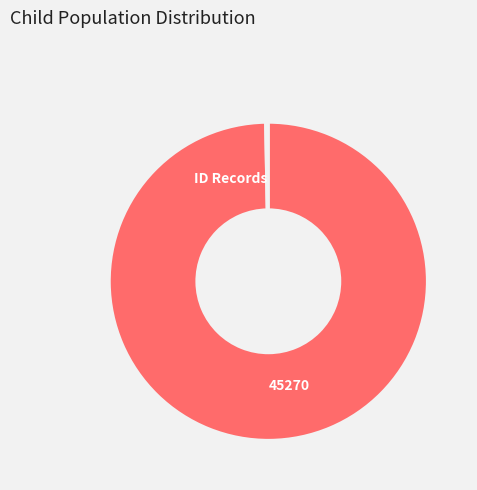

Rank the categories by value from lowest to highest.

ID, 45270